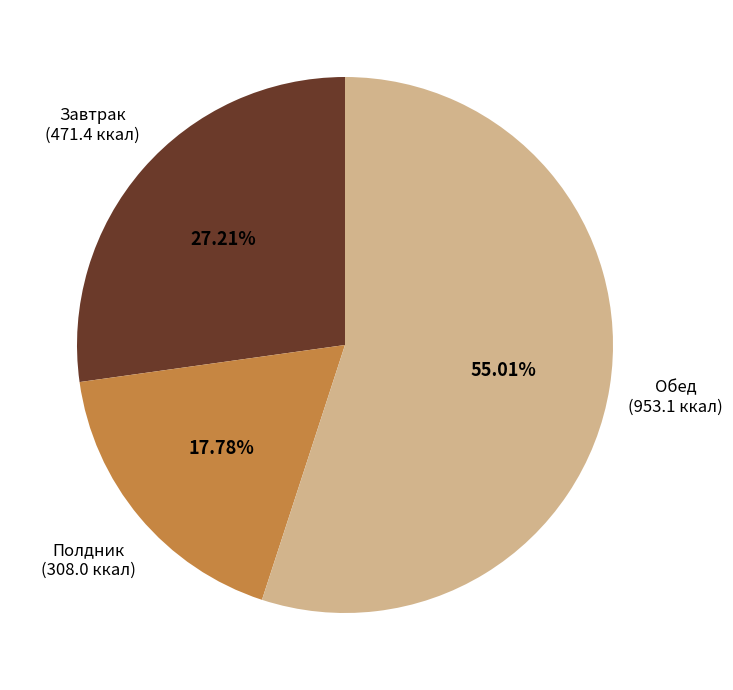

Do Обед (953.1 ккал) and Полдник (308.0 ккал) together represent more than half of the pie?

Yes